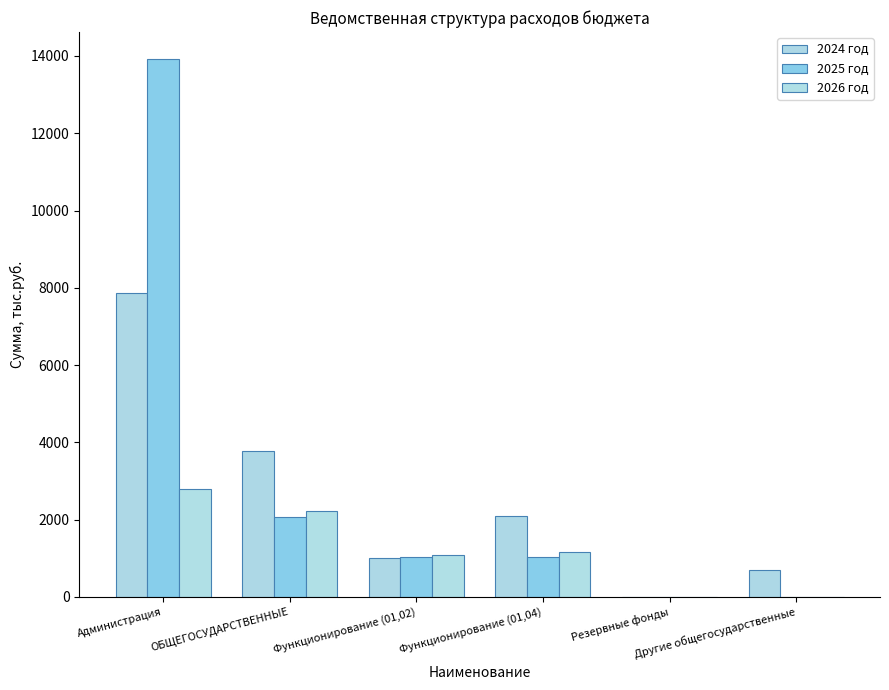

Reading left to right, what are all the values shown in this chart?

2024 год: 7853.0	3774.3	1000.0	2083.0	1.0	690.3
2025 год: 13922.7	2065.0	1040.0	1025.0	0.0	0.0
2026 год: 2804.8	2232.0	1080.0	1152.0	0.0	0.0